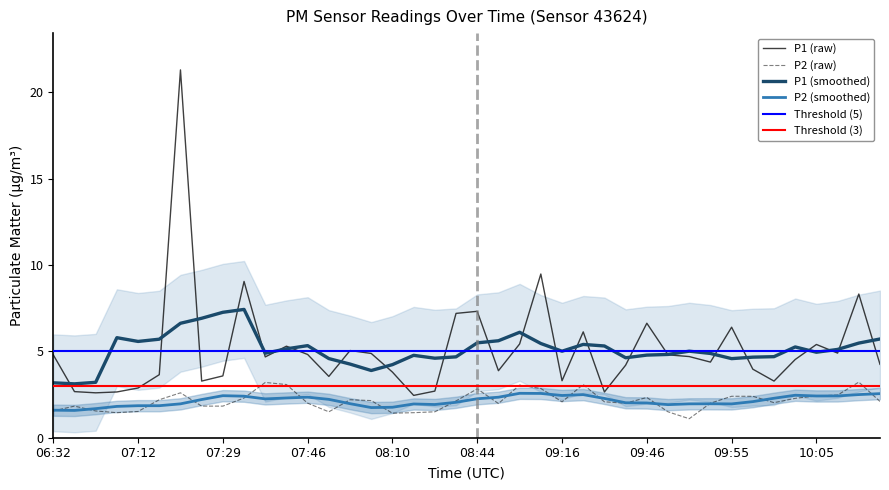

At which category is the sum across all series the highest?

07:23